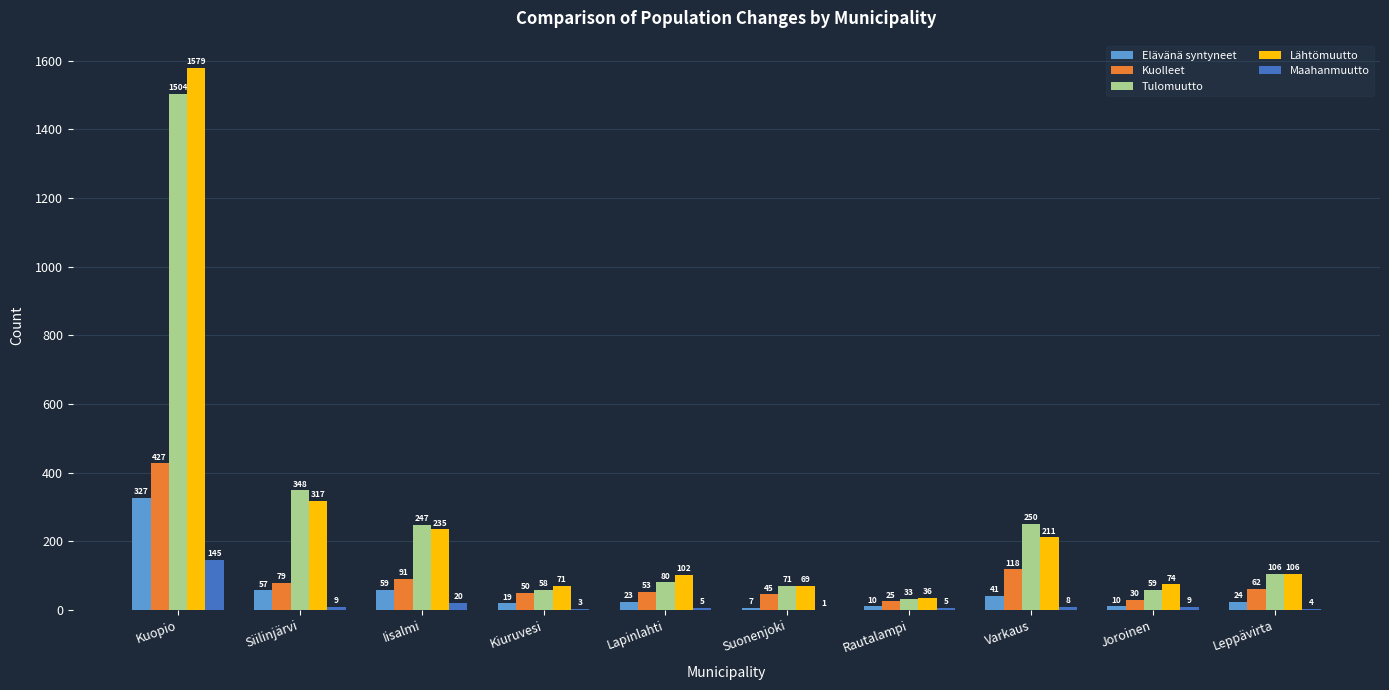

Are the bars horizontal?

No